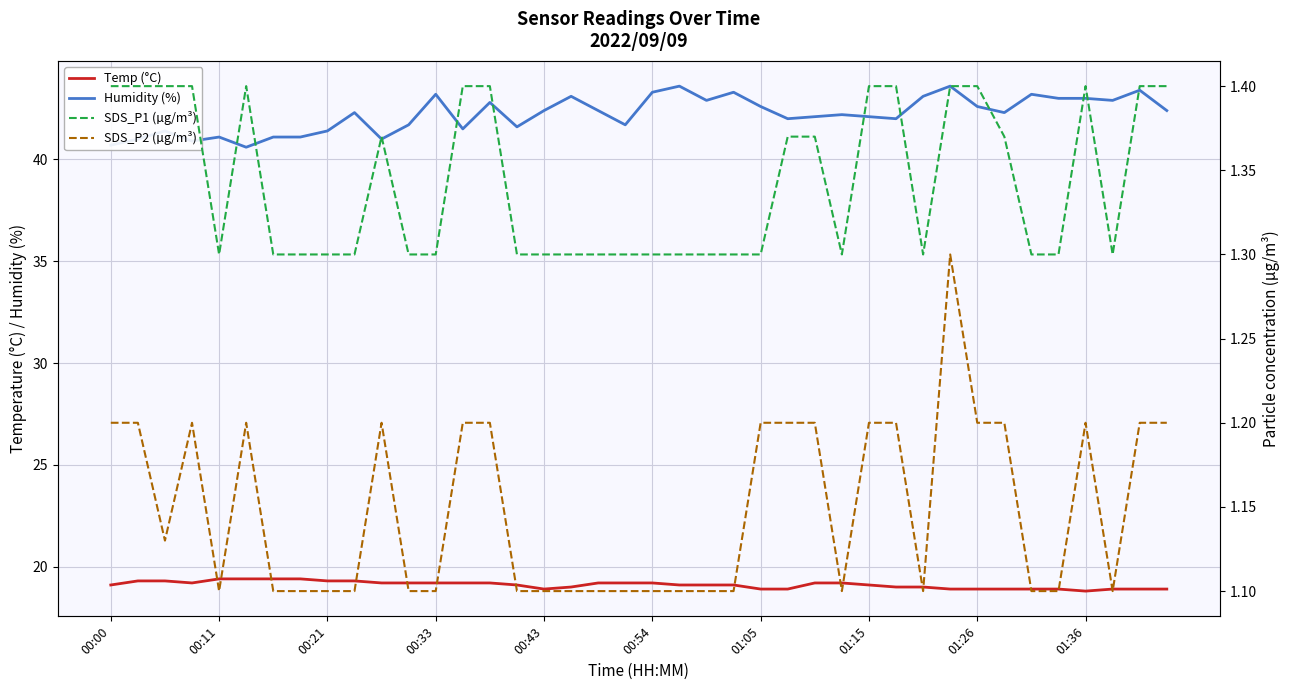

Which has a higher value, 01:15 or 00:00?

01:15